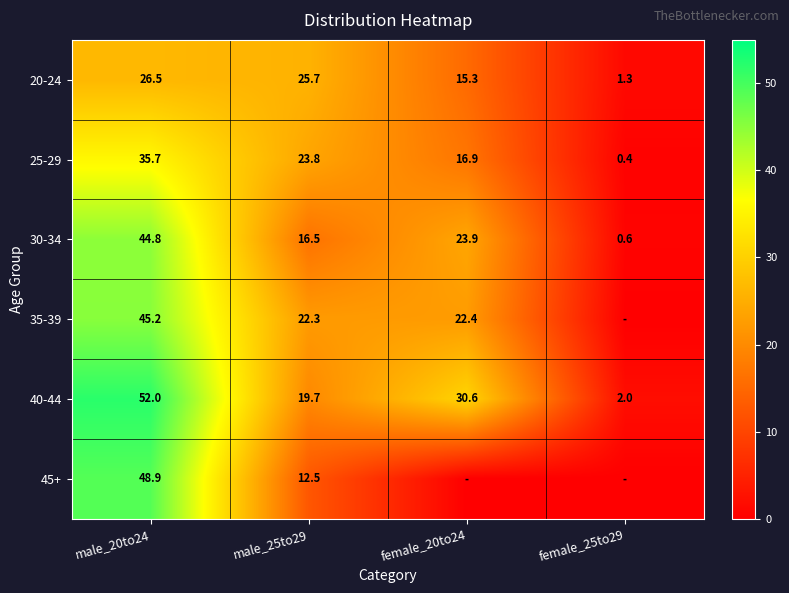

What is the approximate value of 40-44 at male_25to29?

19.7